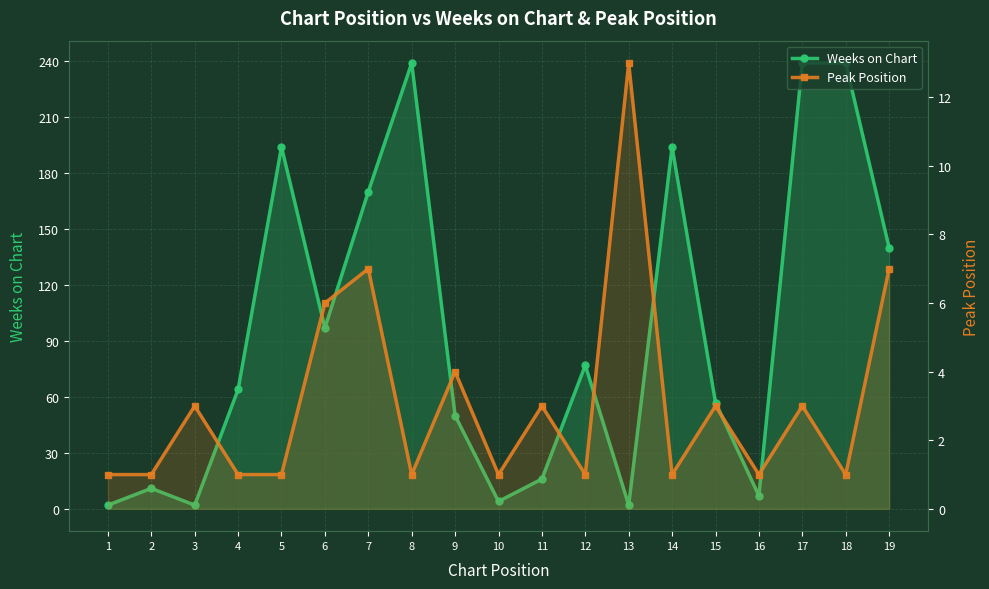

What is the value of the Peak Position point at the 18th from the left?

1